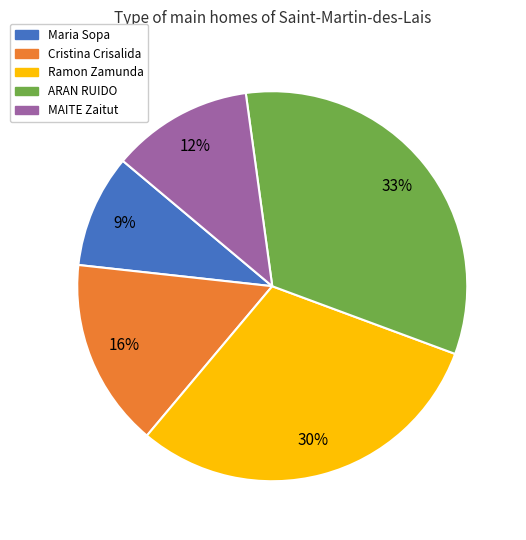

How many segments does this pie chart have?

5